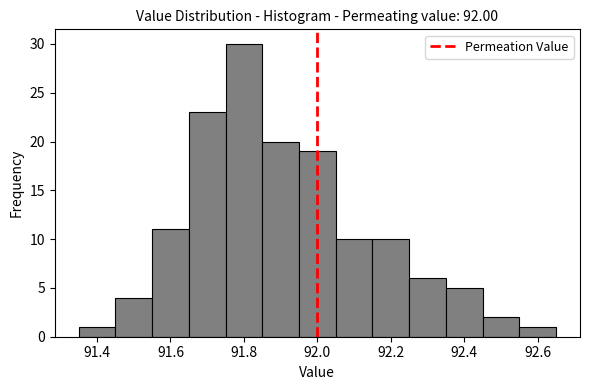

Reading left to right, transcribe this chart: for each bar, give the range it covers on the x-axis and its height. Neither the bar edges nor the heights are printed on the chart, so give them approximately, as read against the axes.

91.35 to 91.45: 1
91.45 to 91.55: 4
91.55 to 91.65: 11
91.65 to 91.75: 23
91.75 to 91.85: 30
91.85 to 91.95: 20
91.95 to 92.05: 19
92.05 to 92.15: 10
92.15 to 92.25: 10
92.25 to 92.35: 6
92.35 to 92.45: 5
92.45 to 92.55: 2
92.55 to 92.65: 1